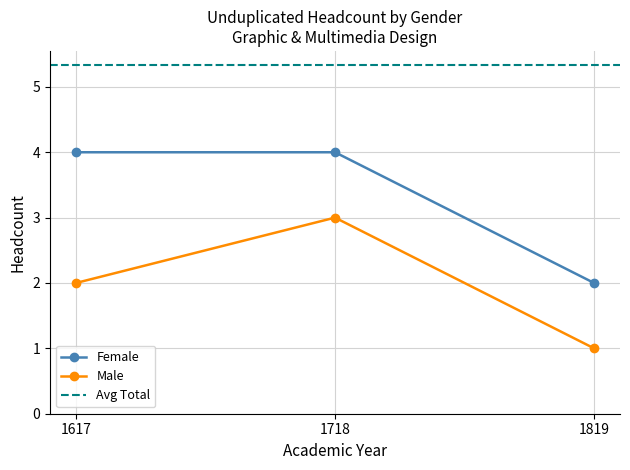

How many values in the Male series are below 2?

1